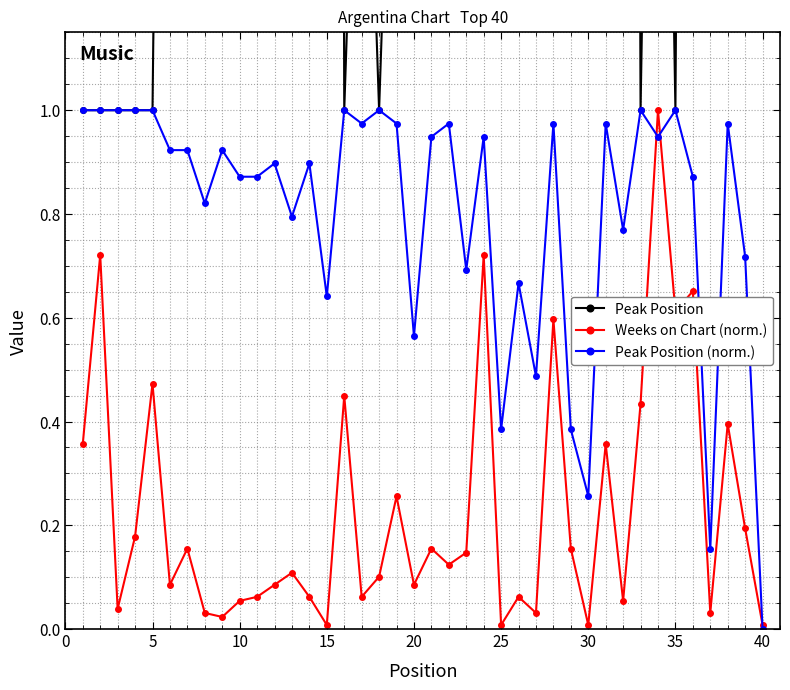

List the series in order of their peak value, highest first.

Peak Position, Weeks on Chart (norm.), Peak Position (norm.)